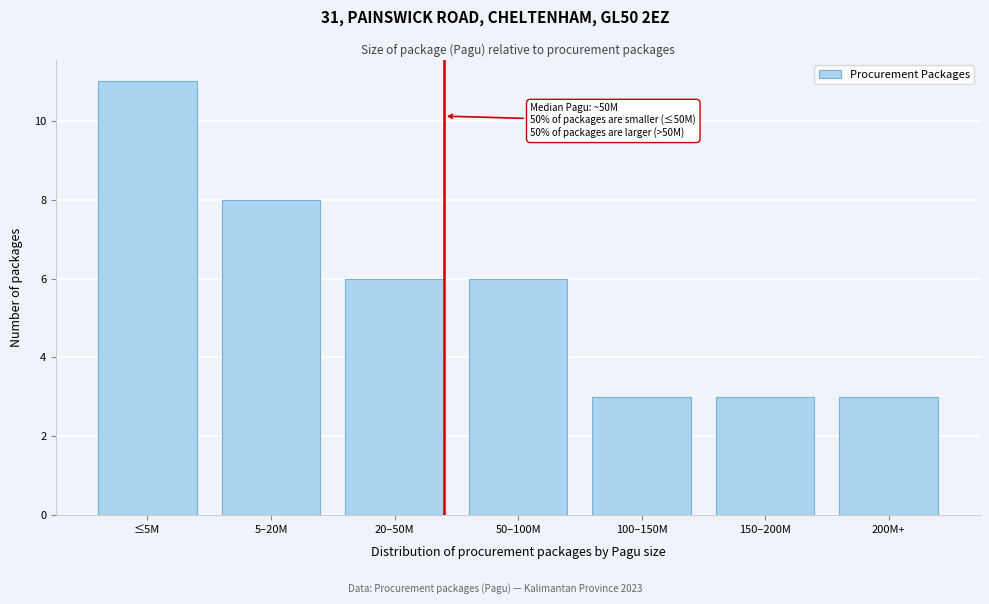

Reading right to left, extract all data points from this chart.

3	3	3	6	6	8	11